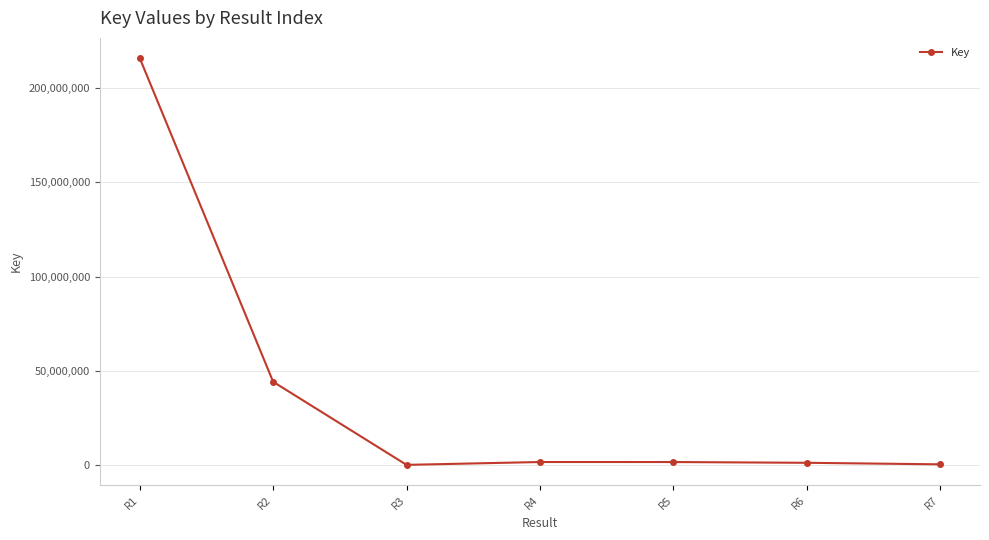

At which category does the chart reach its peak across all series?

R1